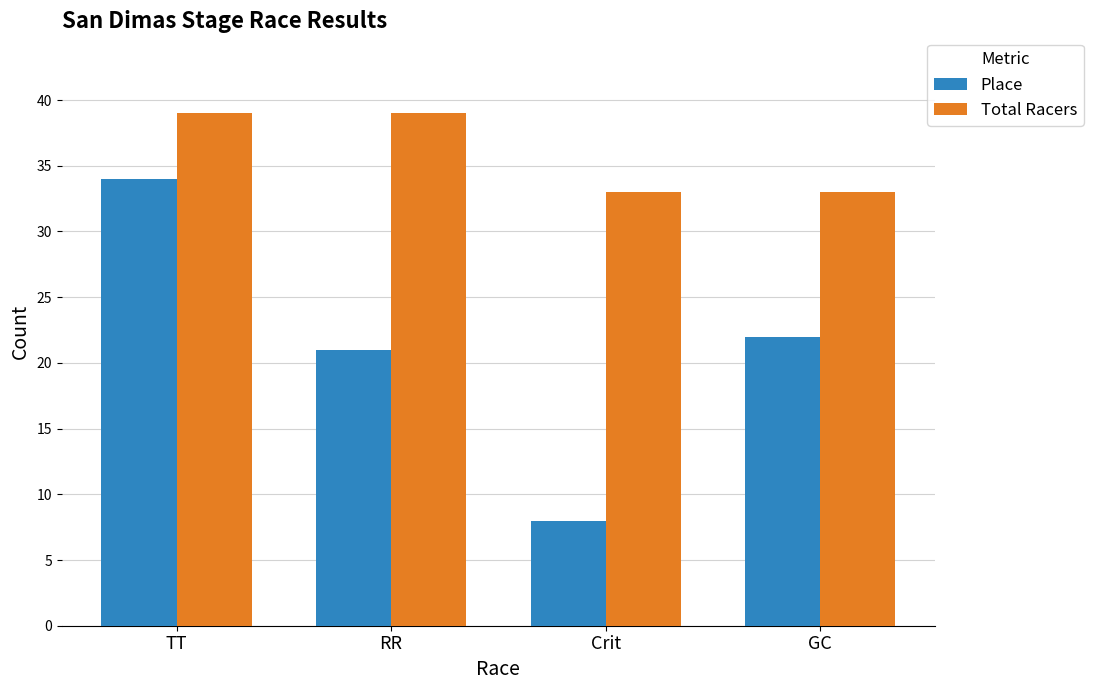

Reading left to right, what are all the values shown in this chart?

Place: 34	21	8	22
Total Racers: 39	39	33	33